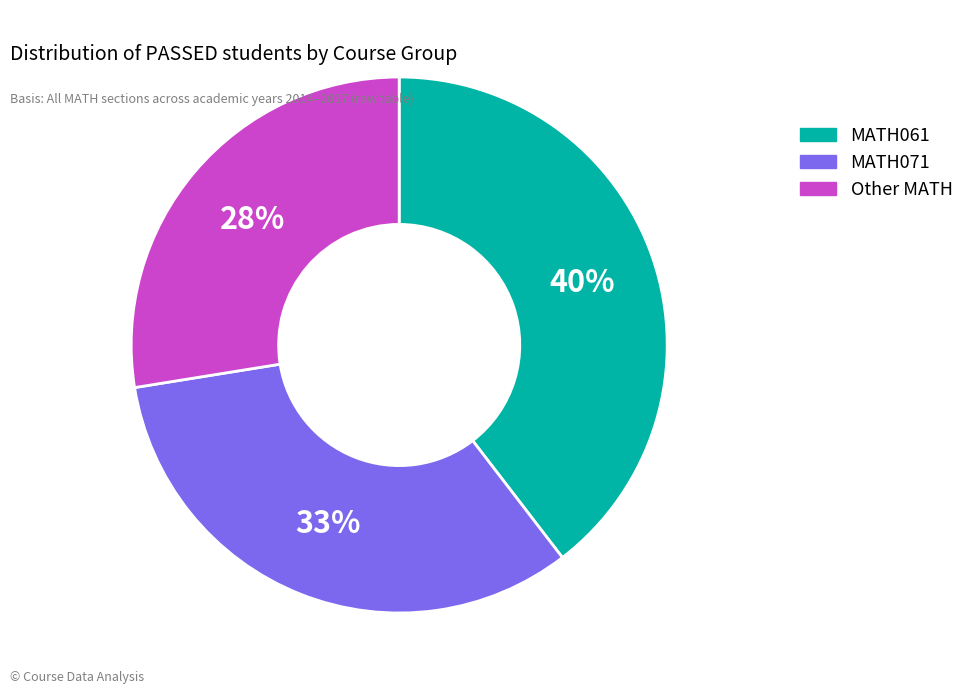

Is there a majority slice in this chart?

No